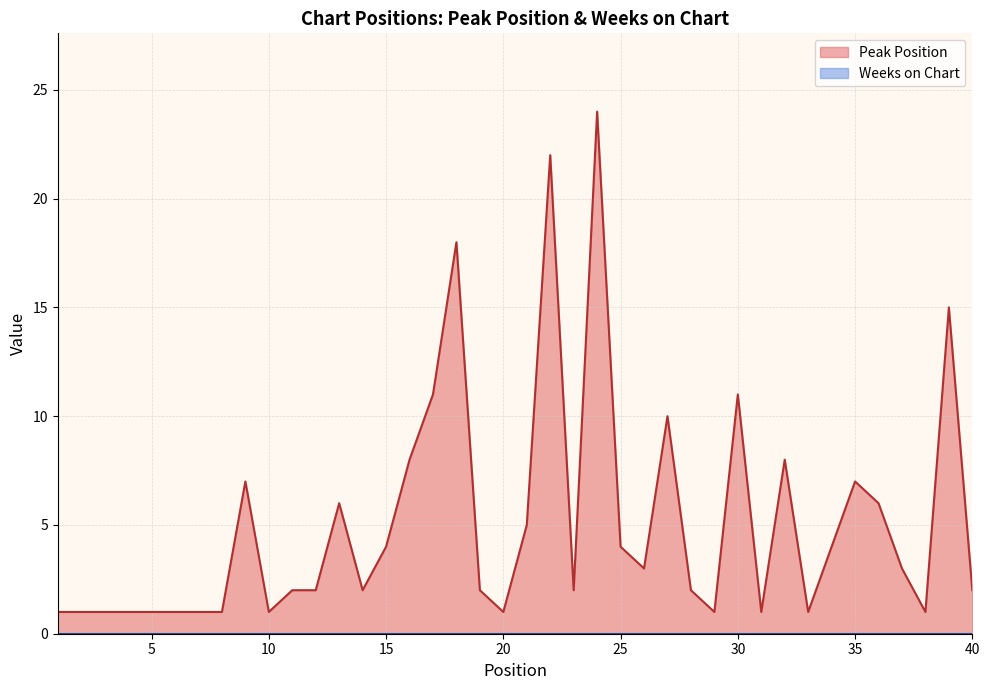

What is the value of the 37th point from the left?

3